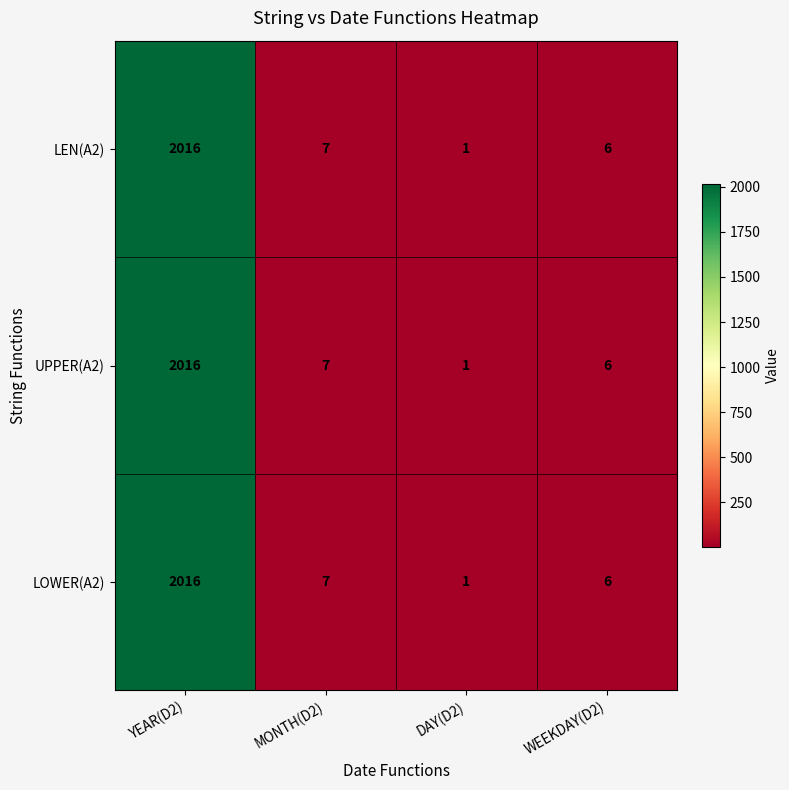

Reading left to right, what are all the values shown in this chart?

LEN(A2): YEAR(D2)=2016	MONTH(D2)=7	DAY(D2)=1	WEEKDAY(D2)=6
UPPER(A2): YEAR(D2)=2016	MONTH(D2)=7	DAY(D2)=1	WEEKDAY(D2)=6
LOWER(A2): YEAR(D2)=2016	MONTH(D2)=7	DAY(D2)=1	WEEKDAY(D2)=6